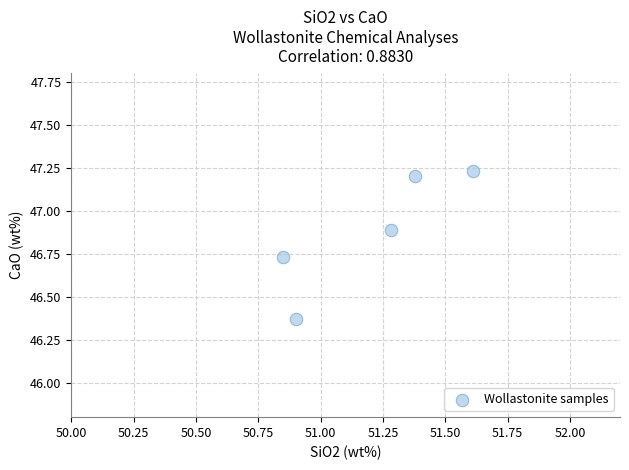

What is the range of Y values (max minus min)?

0.9